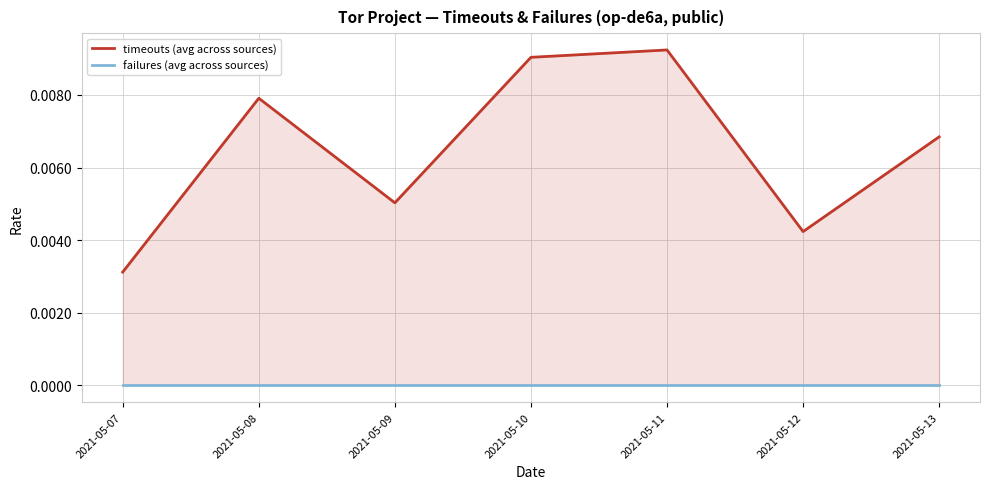

True or false: timeouts (avg across sources) and failures (avg across sources) intersect in this chart.

False